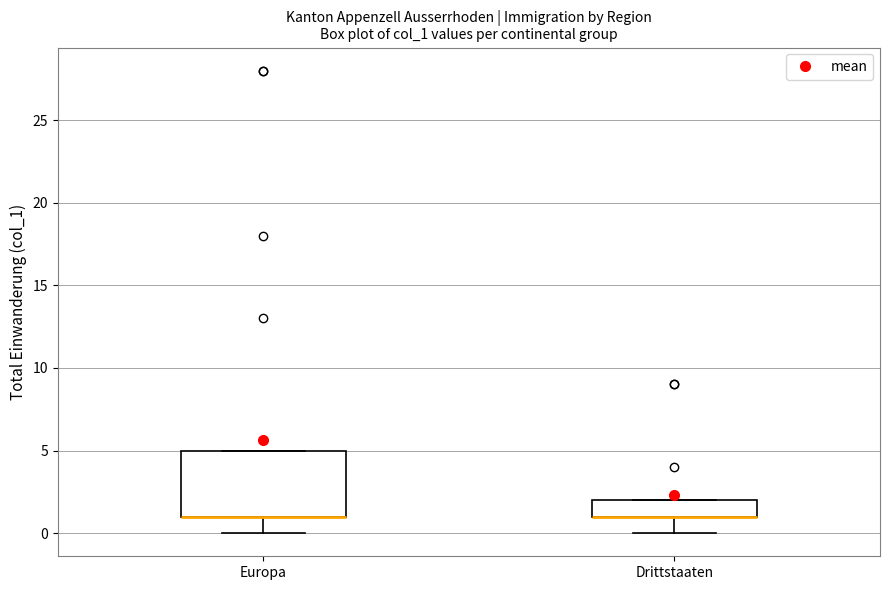

Where does the lower whisker of the box for Drittstaaten end on the y-axis? The values are not printed on the chart, so give them approximately, as read against the axis.

0